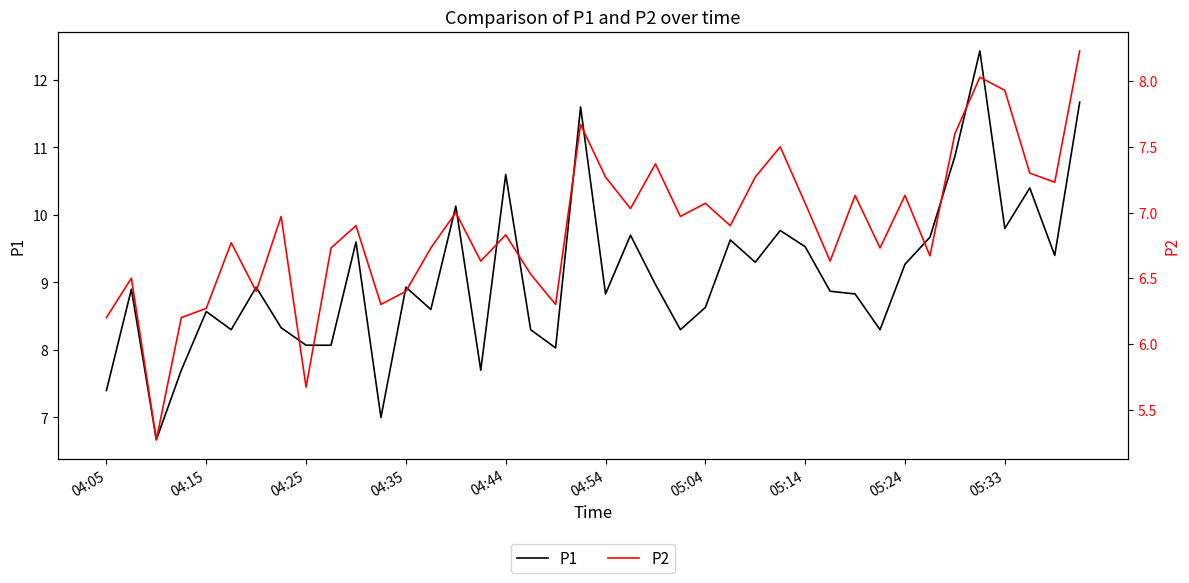

What is the lowest value of the P1 series?

6.7